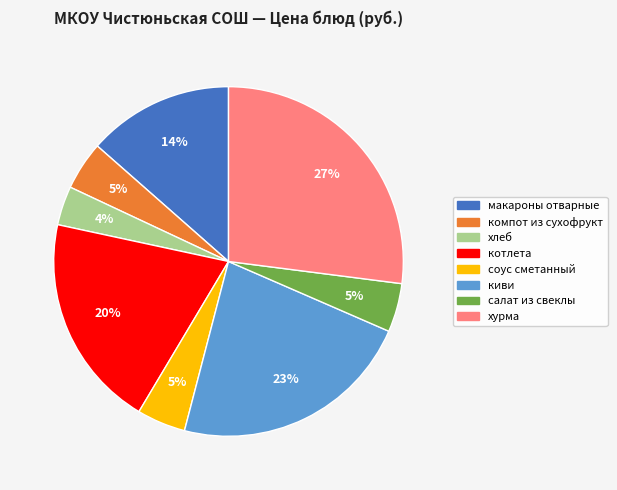

Is it true that котлета is 20% of the pie?

True